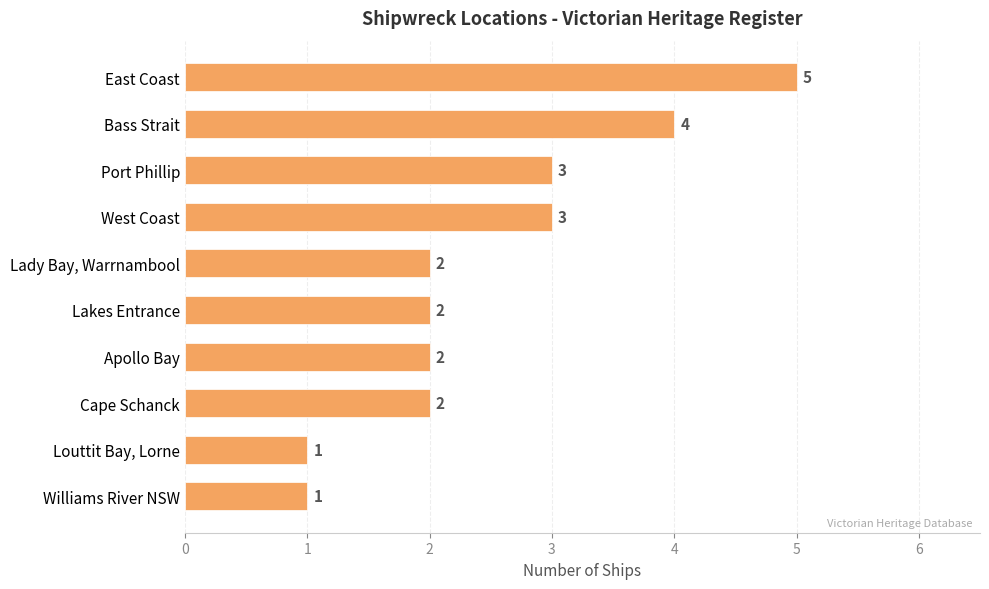

What is the minimum value shown in the chart?

1